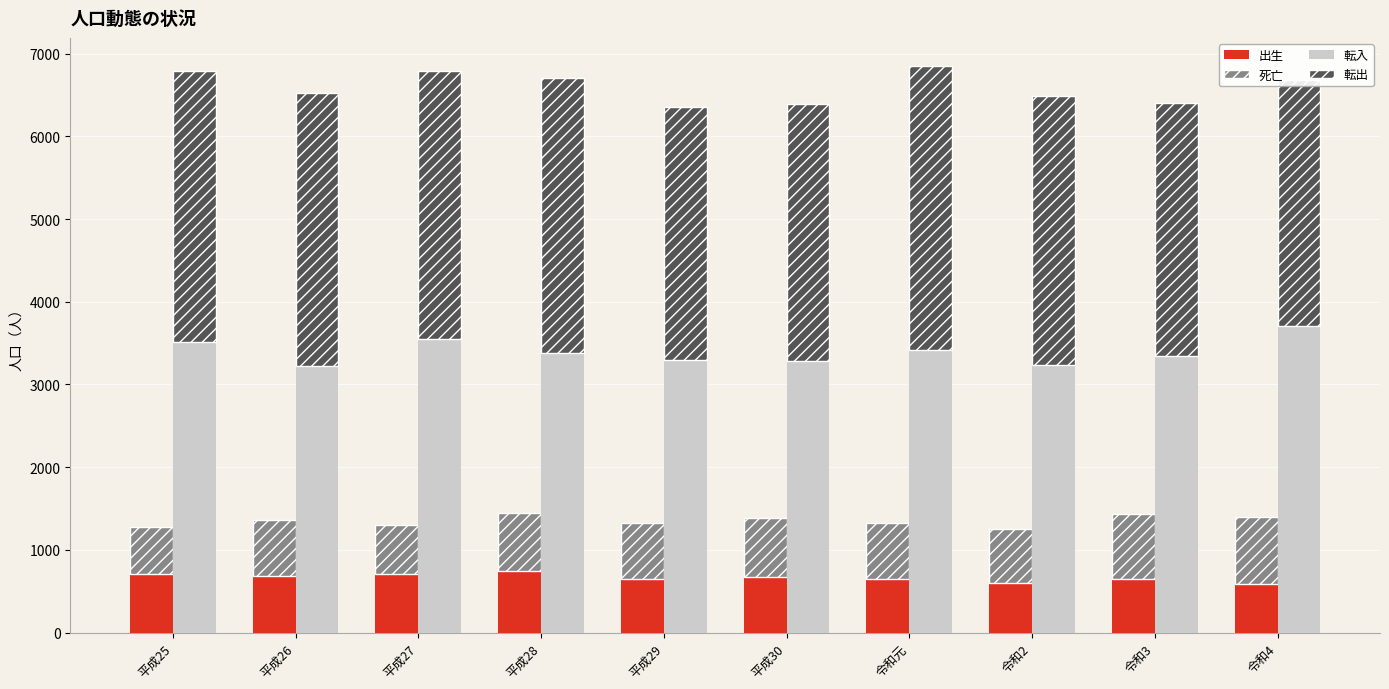

At which category is the sum across all series the highest?

令和元